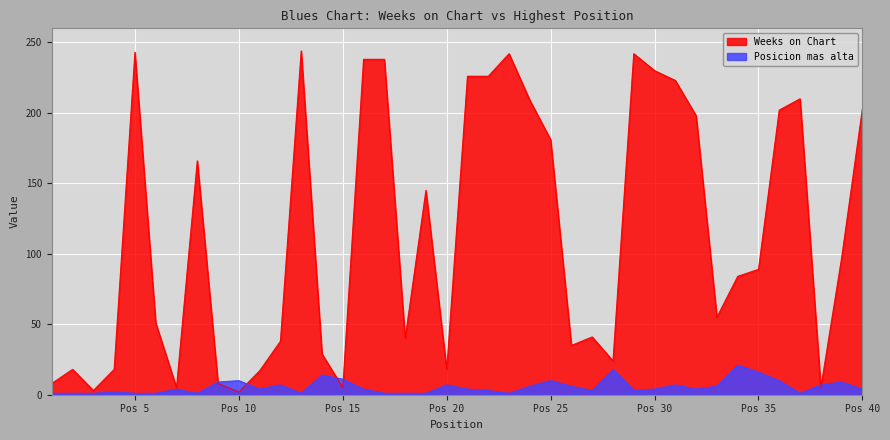

At which category does the chart reach its peak across all series?

13